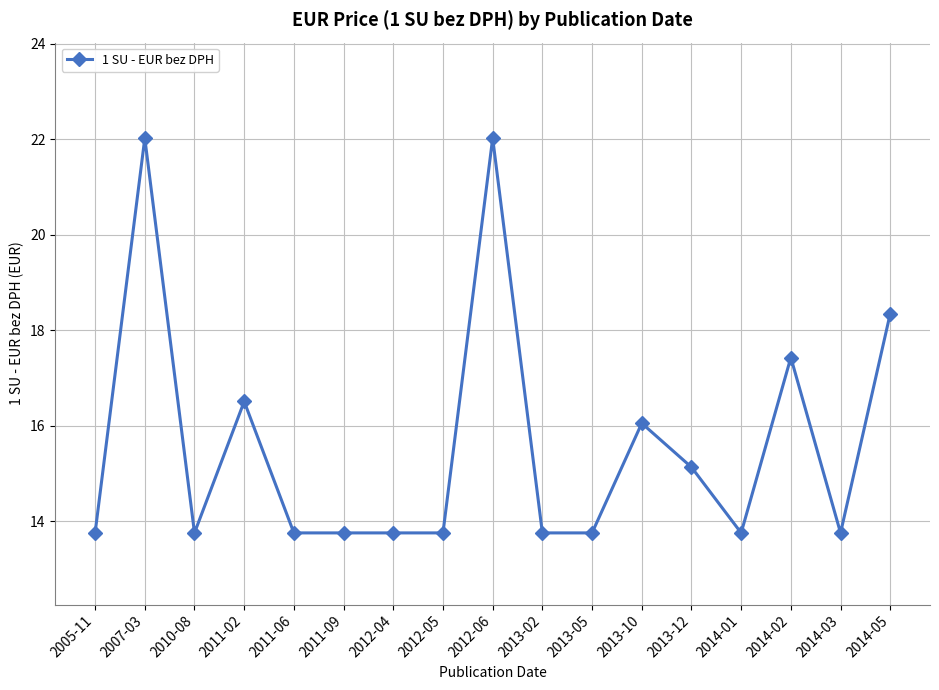

What is the average value?

15.6